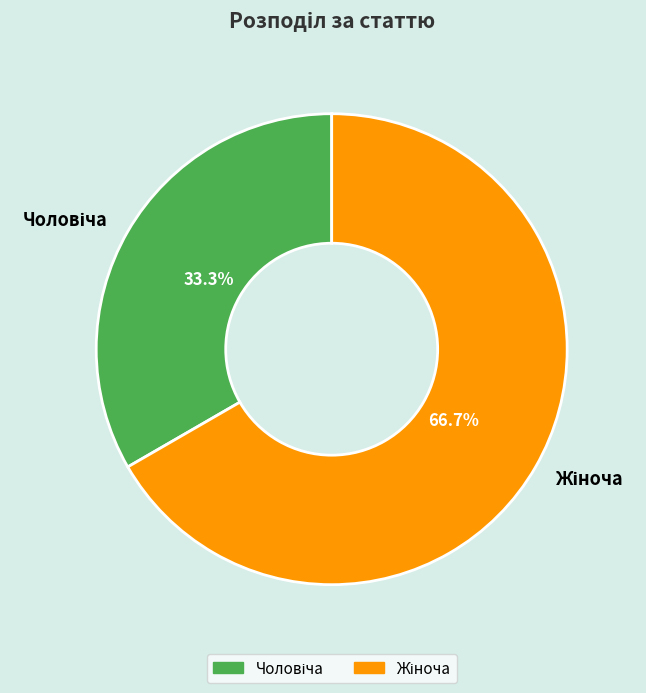

Is there a majority slice in this chart?

Yes